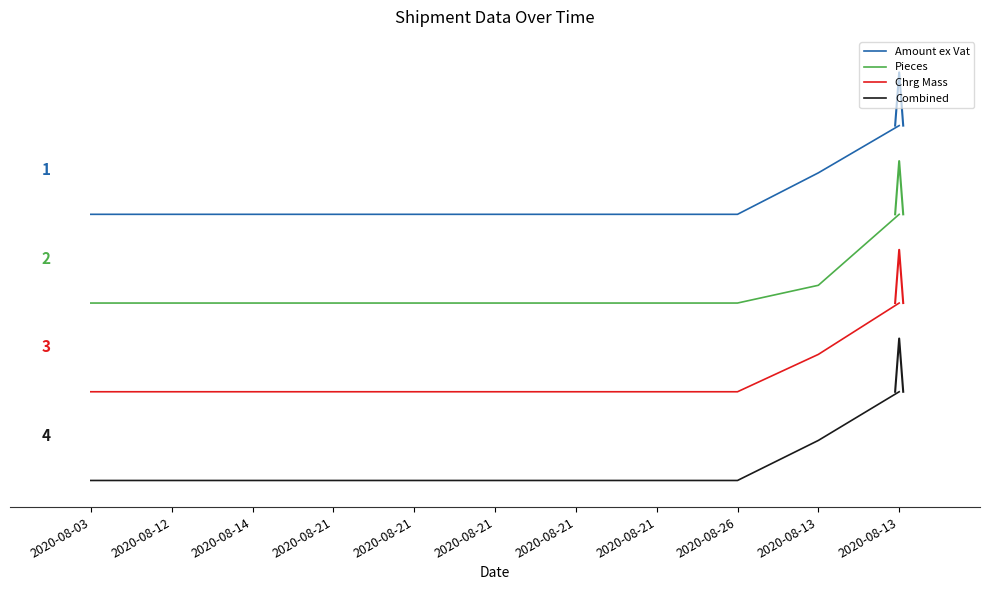

Is it true that Pieces equals 270.3 at 2020-08-12?

False